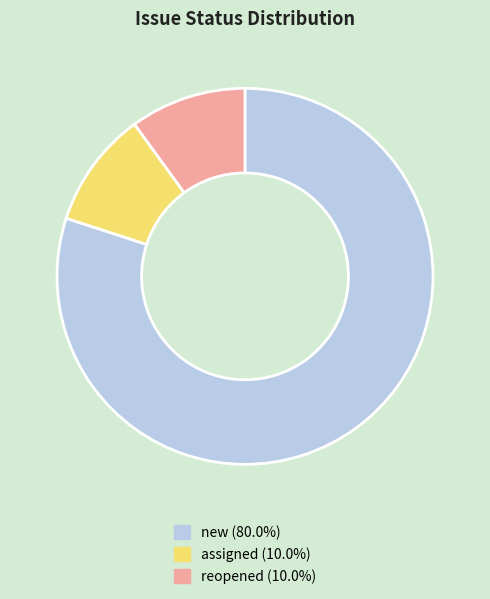

Do reopened (10.0%) and new (80.0%) together represent more than half of the pie?

Yes